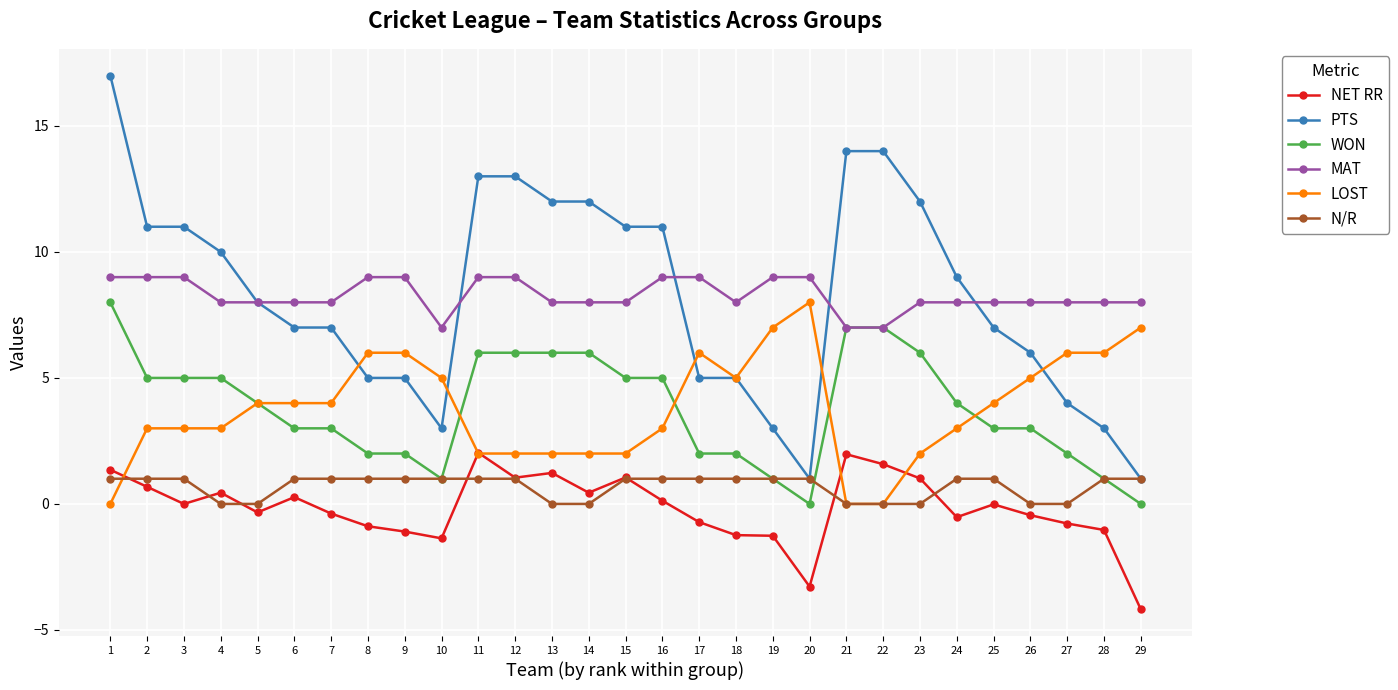

Which series changed the most between 6 and 21?

PTS